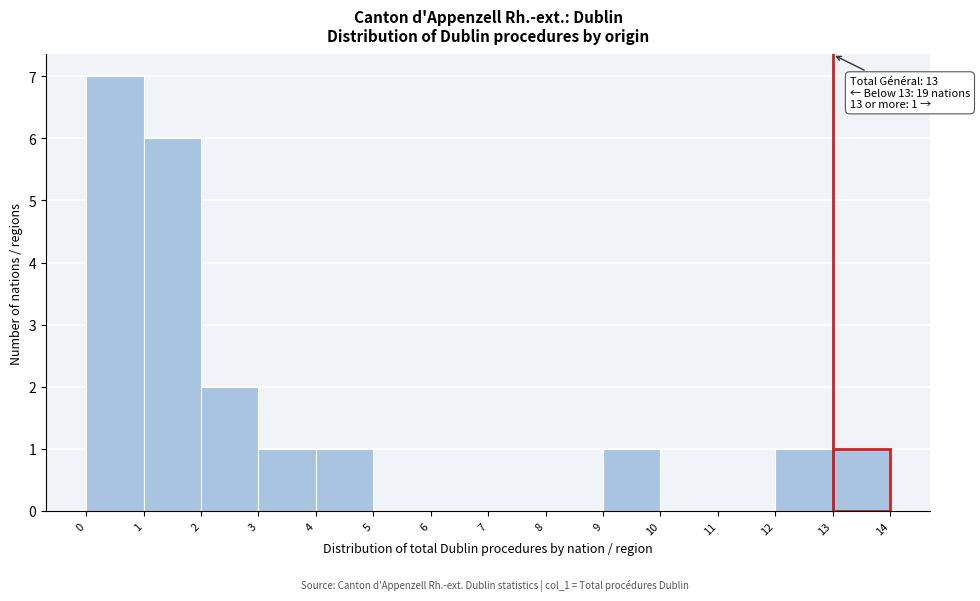

Over which range of the x-axis is the bar tallest?

0 to 1